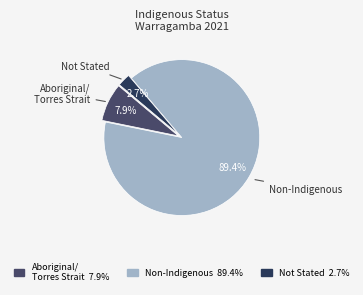

Count the number of slices in the pie.

3